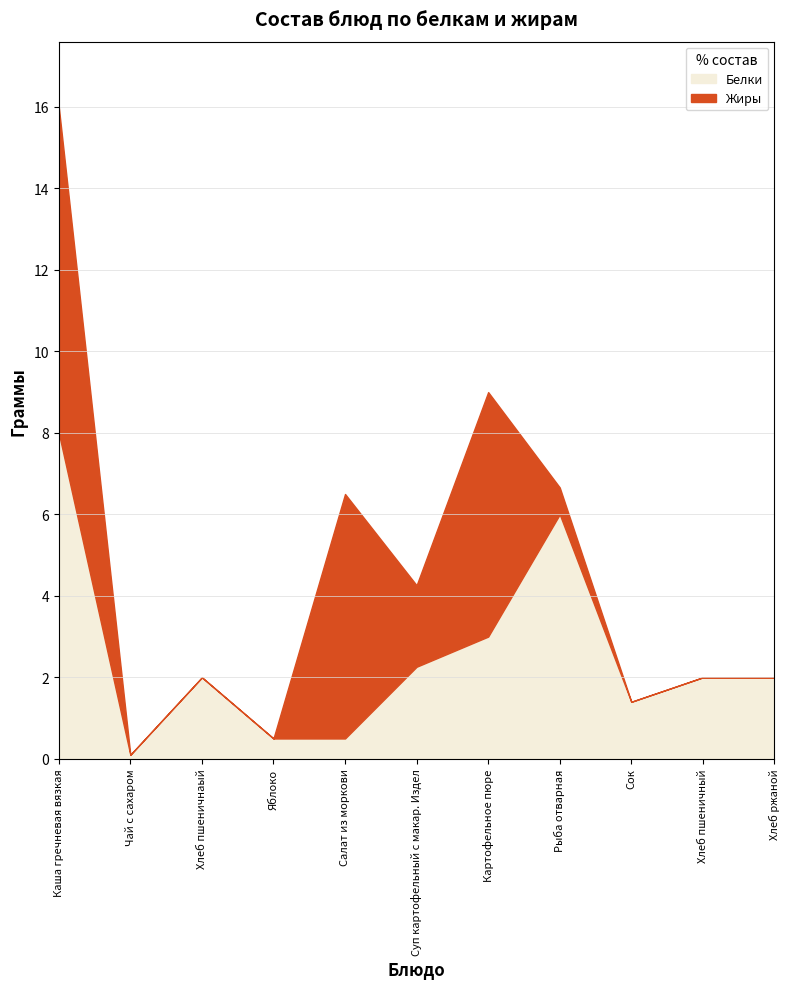

Which series has the largest range (max minus min)?

Жиры